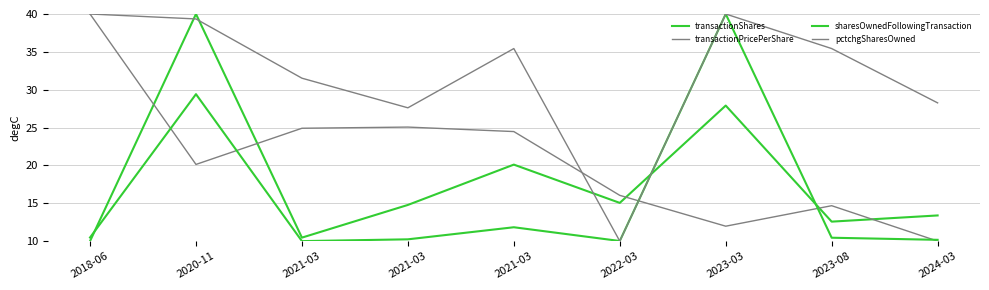

True or false: sharesOwnedFollowingTransaction and transactionShares cross at least once.

True